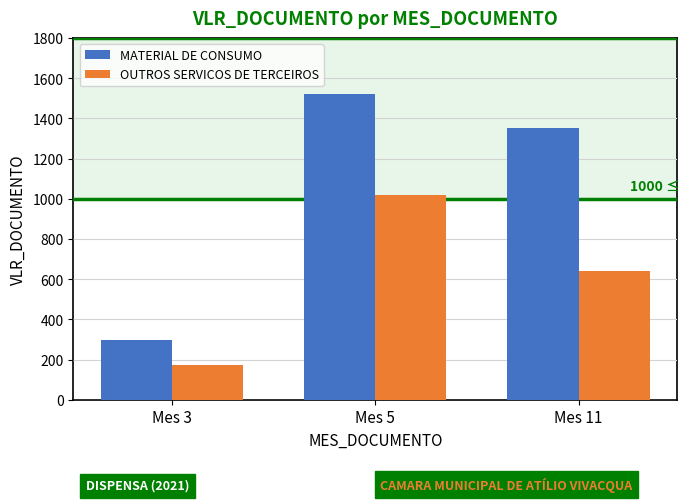

At which label does MATERIAL DE CONSUMO reach its peak?

Mes 5